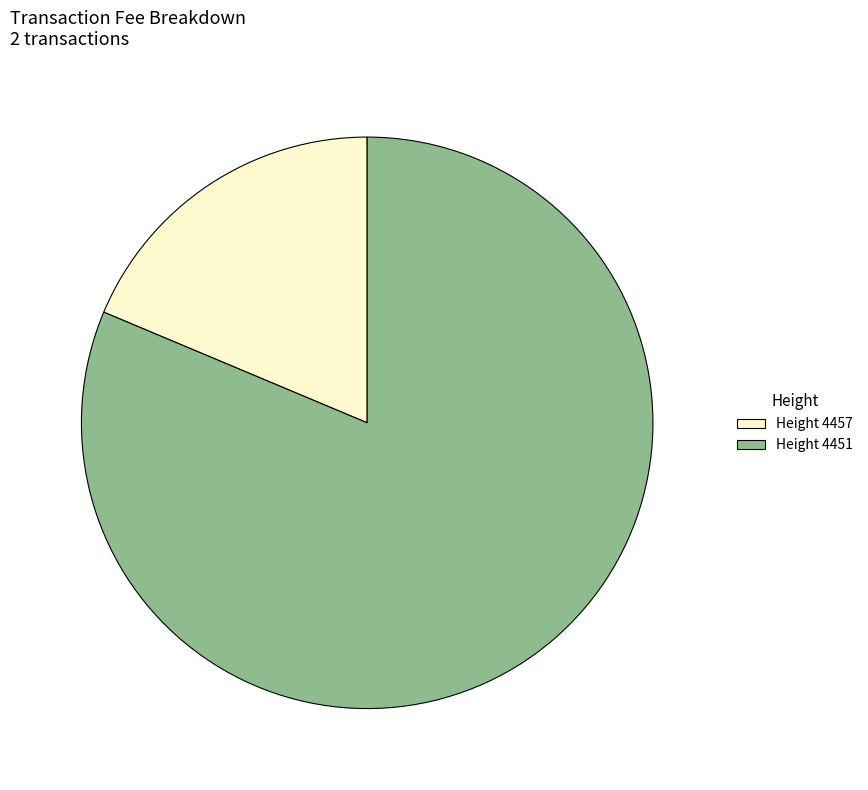

Rank the categories by value from highest to lowest.

Height 4451, Height 4457